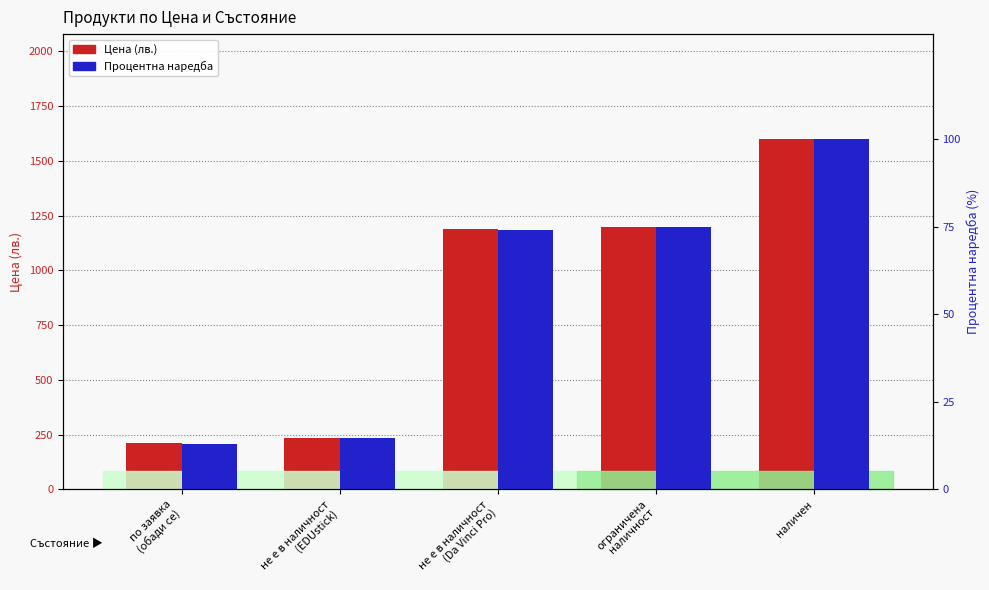

Count the number of categories in the chart.

5